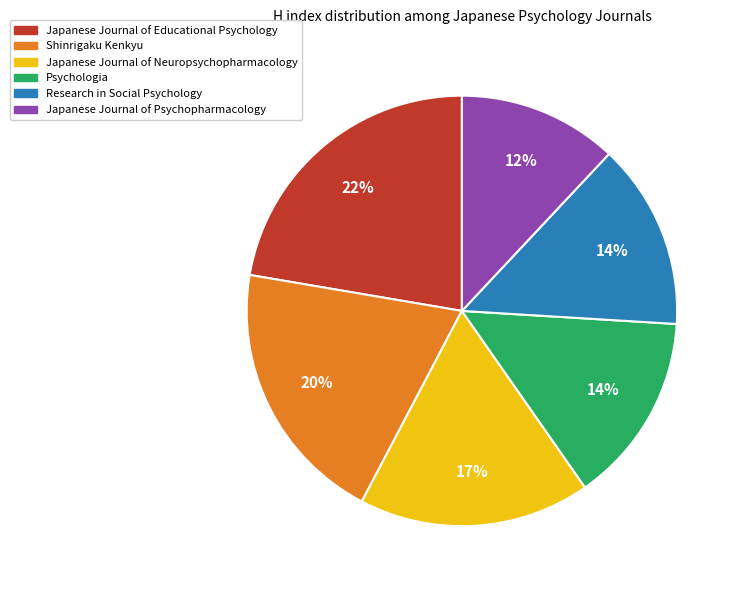

Which category has the smallest portion of the pie?

Japanese Journal of Psychopharmacology